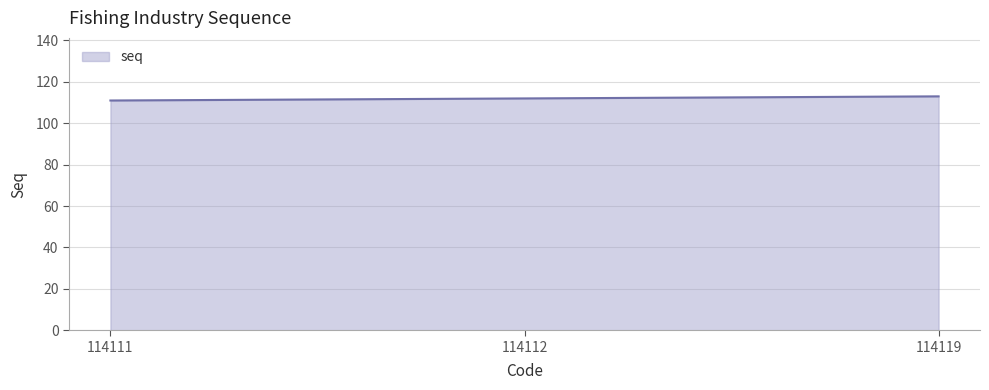

The chart shows a value of 111 at 114111. True or false?

True